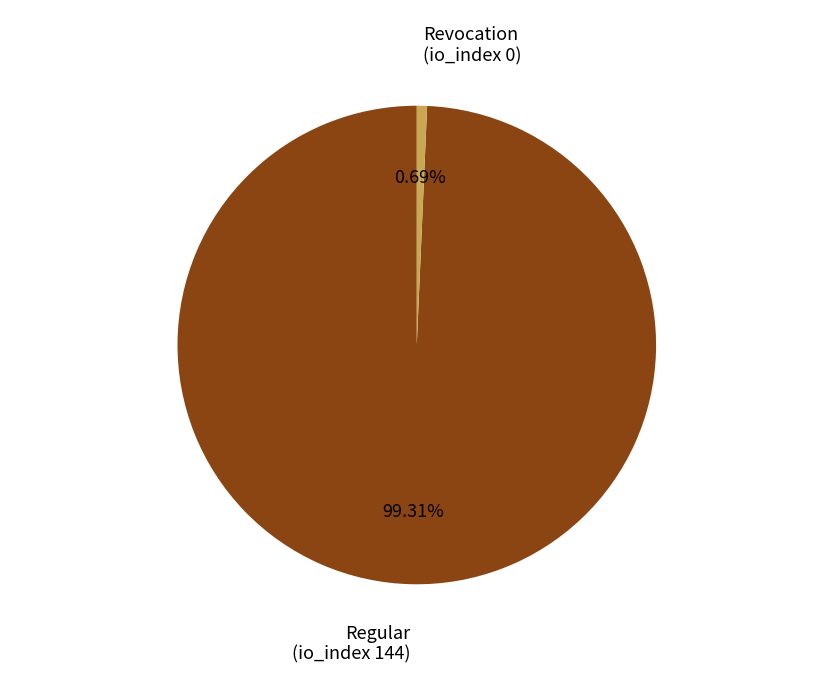

Does any single category account for the majority?

Yes